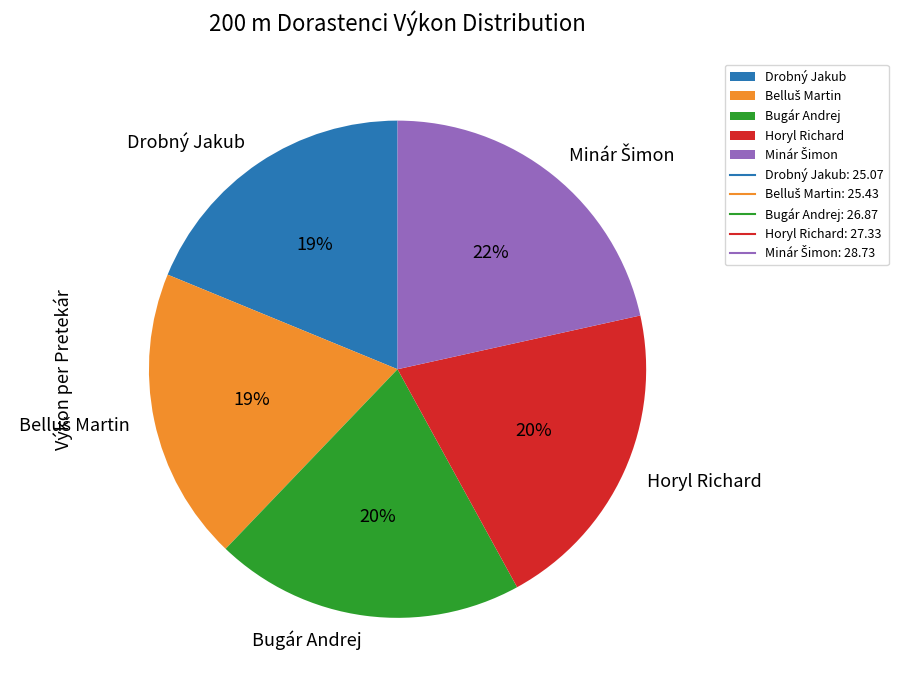

True or false: Horyl Richard accounts for 20% of the total.

True